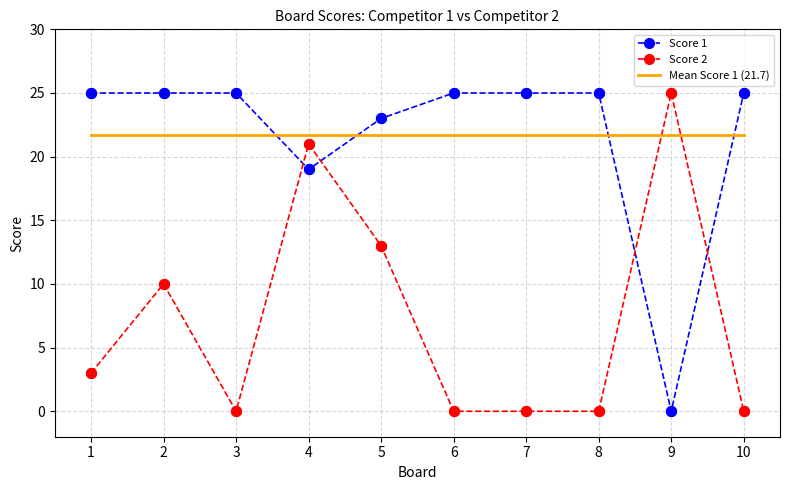

What is the difference between the highest and lowest values at 7?

25.0